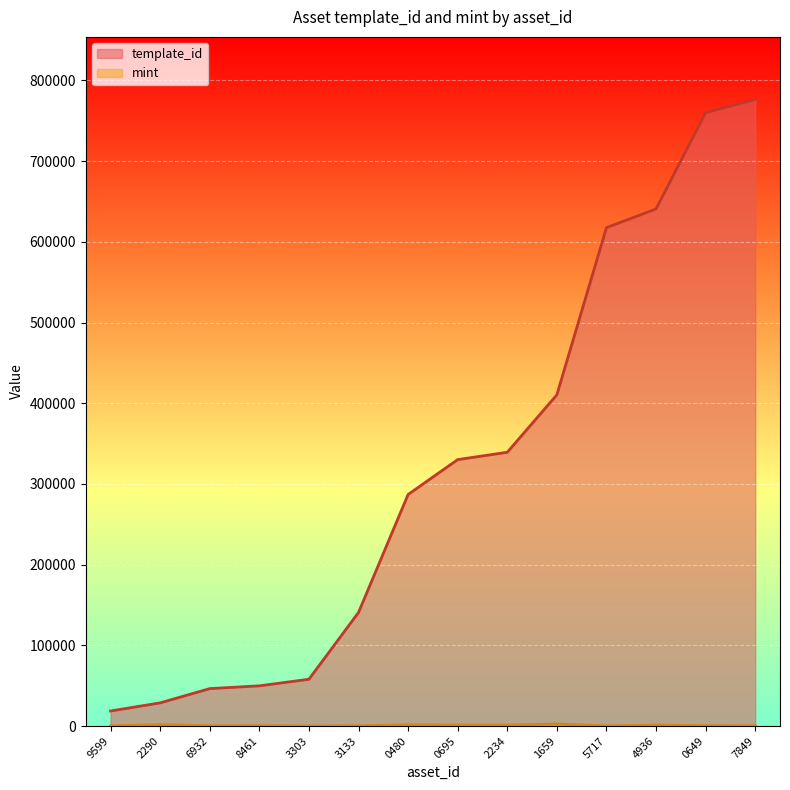

Which series changed the most between 1659 and 0649?

template_id